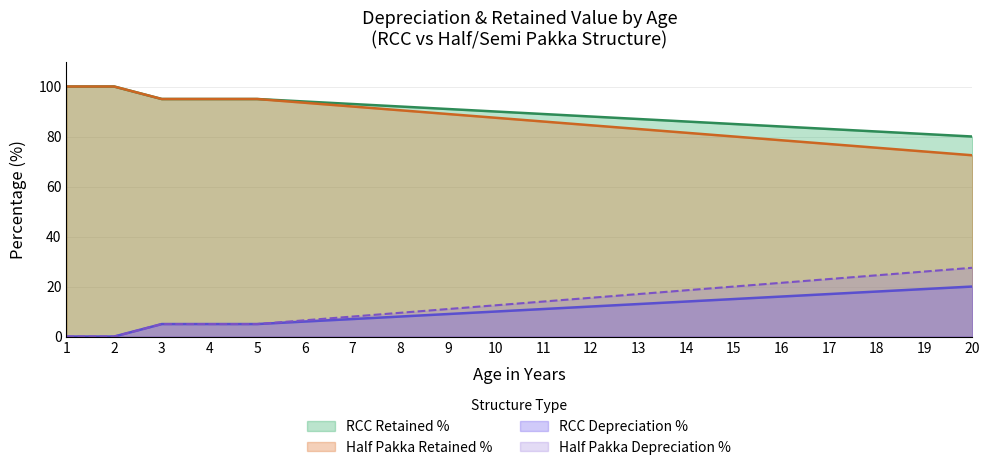

Which series has the largest total across all categories?

RCC Retained %